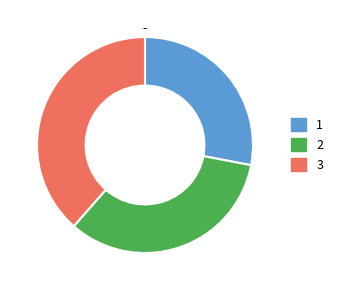

Which has a higher value, 3 or 2?

3